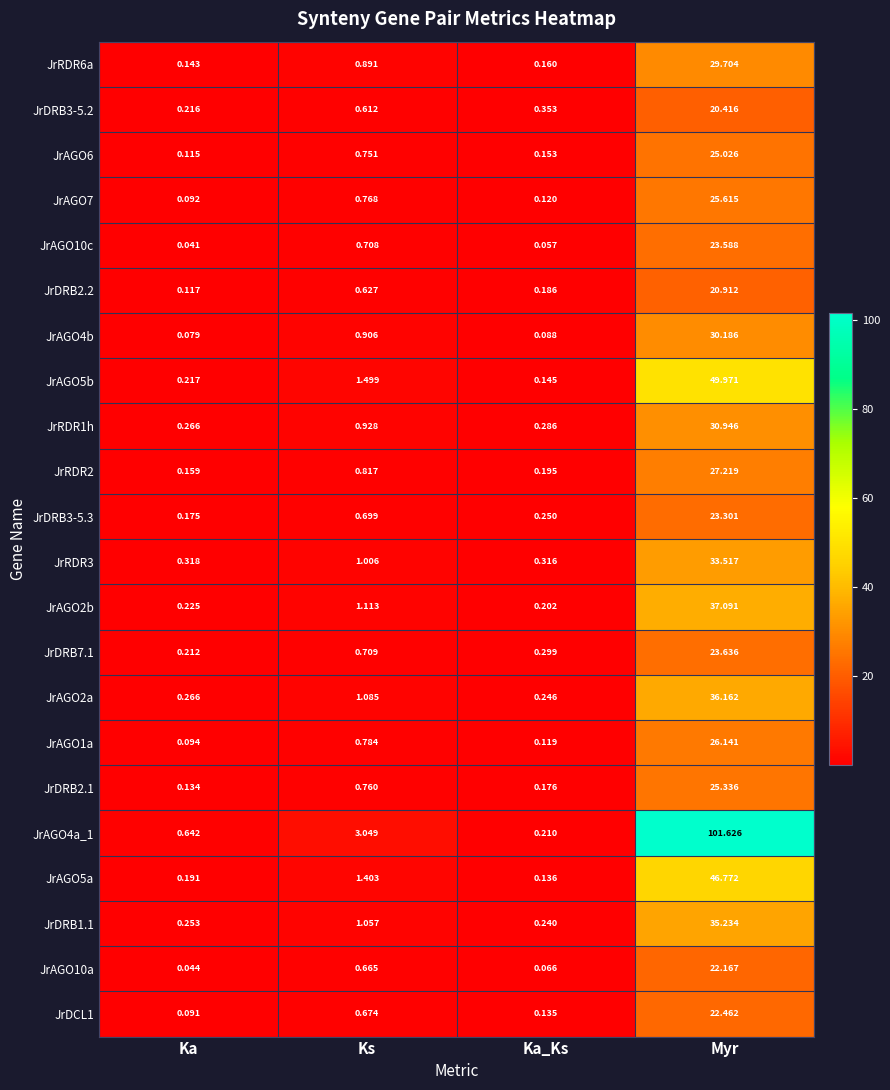

At which label is JrAGO10a closest to 11?

Ks